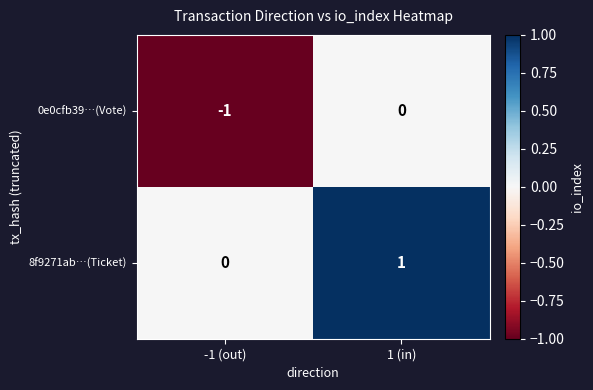

Where is 0e0cfb39…(Vote) nearest to the value 0?

1 (in)